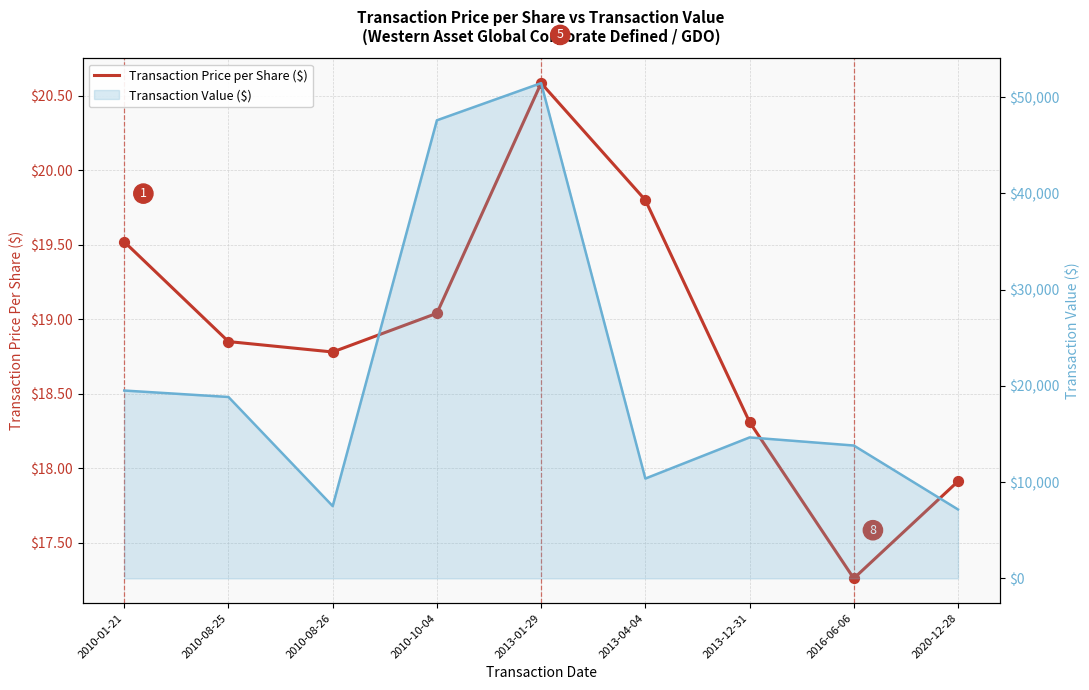

Which series contains the highest Y value?

Transaction Value ($)